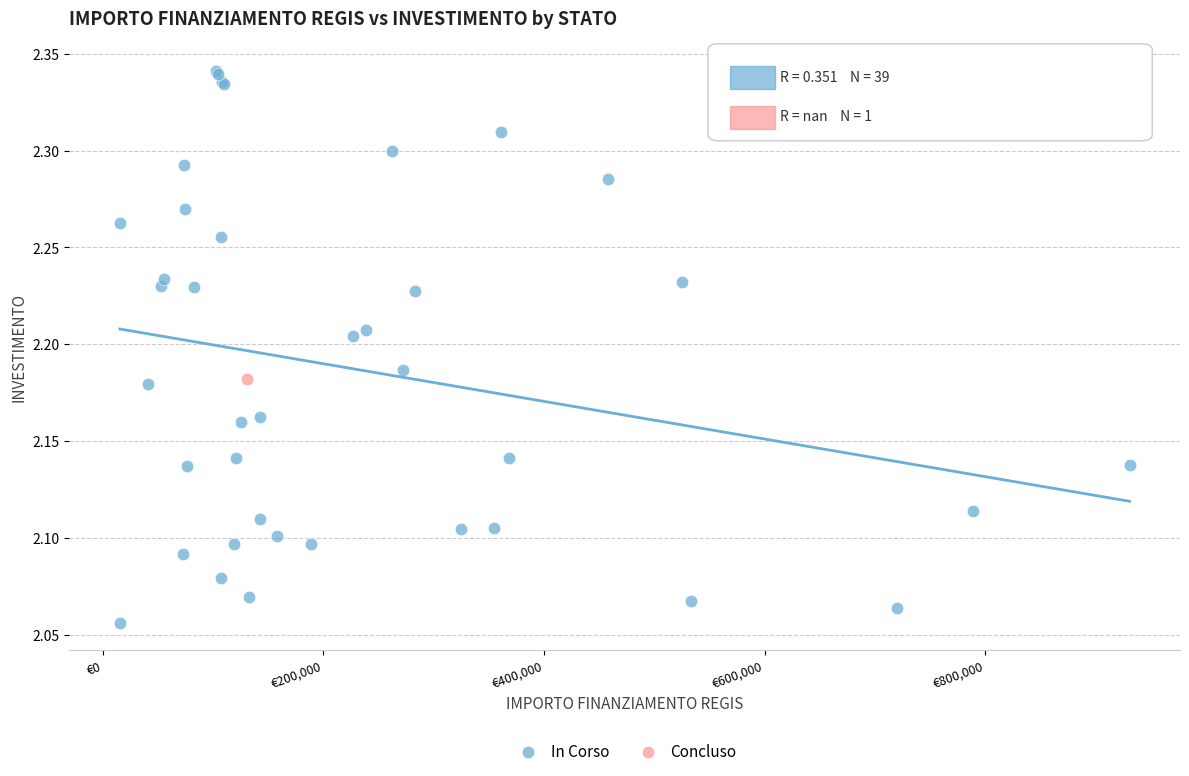

What are all the series names shown in the legend?

In Corso, Concluso